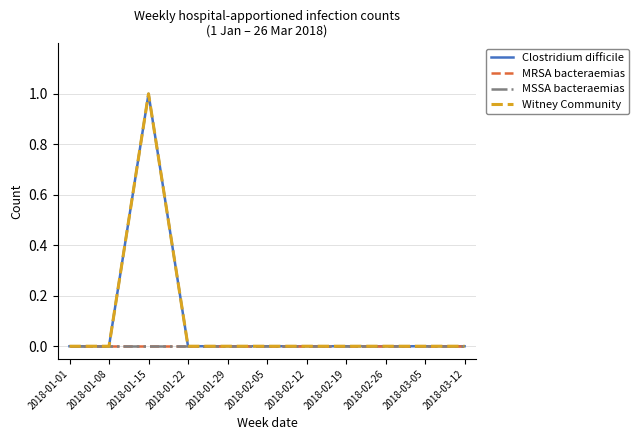

Reading left to right, extract all data points from this chart.

Clostridium difficile: 0	0	1	0	0	0	0	0	0	0	0
MRSA bacteraemias: 0	0	0	0	0	0	0	0	0	0	0
MSSA bacteraemias: 0	0	0	0	0	0	0	0	0	0	0
Witney Community: 0	0	1	0	0	0	0	0	0	0	0